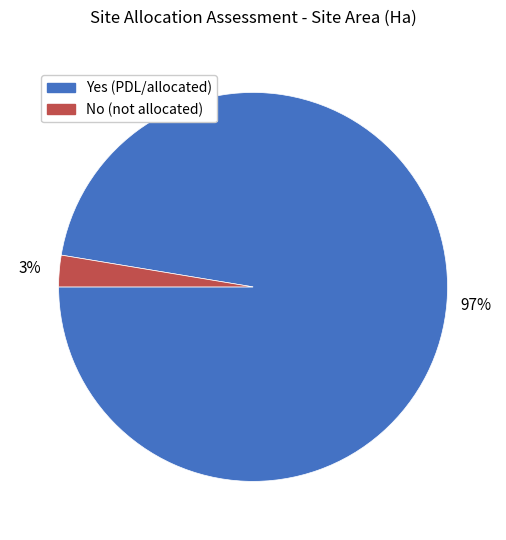

Is there a majority slice in this chart?

Yes